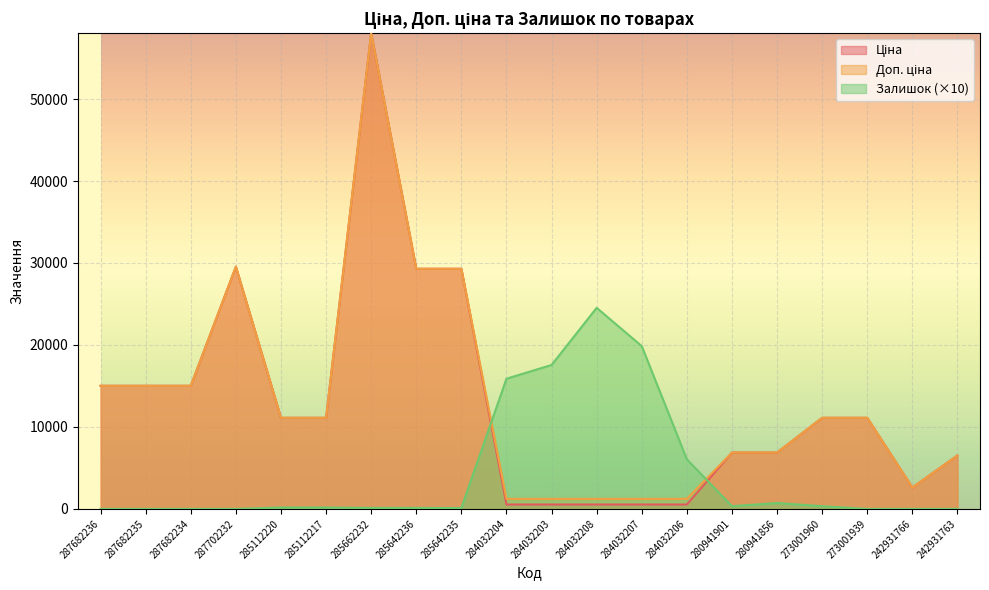

Where does the Залишок series first go above 170?

284032204